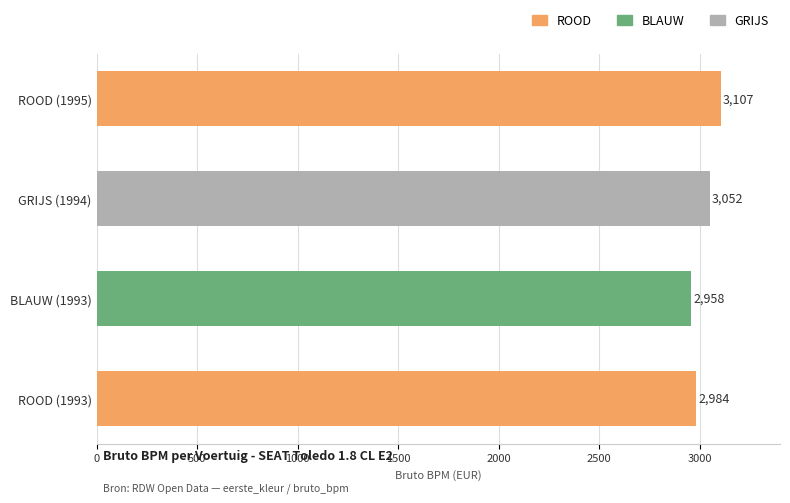

Rank the categories by value from highest to lowest.

ROOD (1995), GRIJS (1994), ROOD (1993), BLAUW (1993)